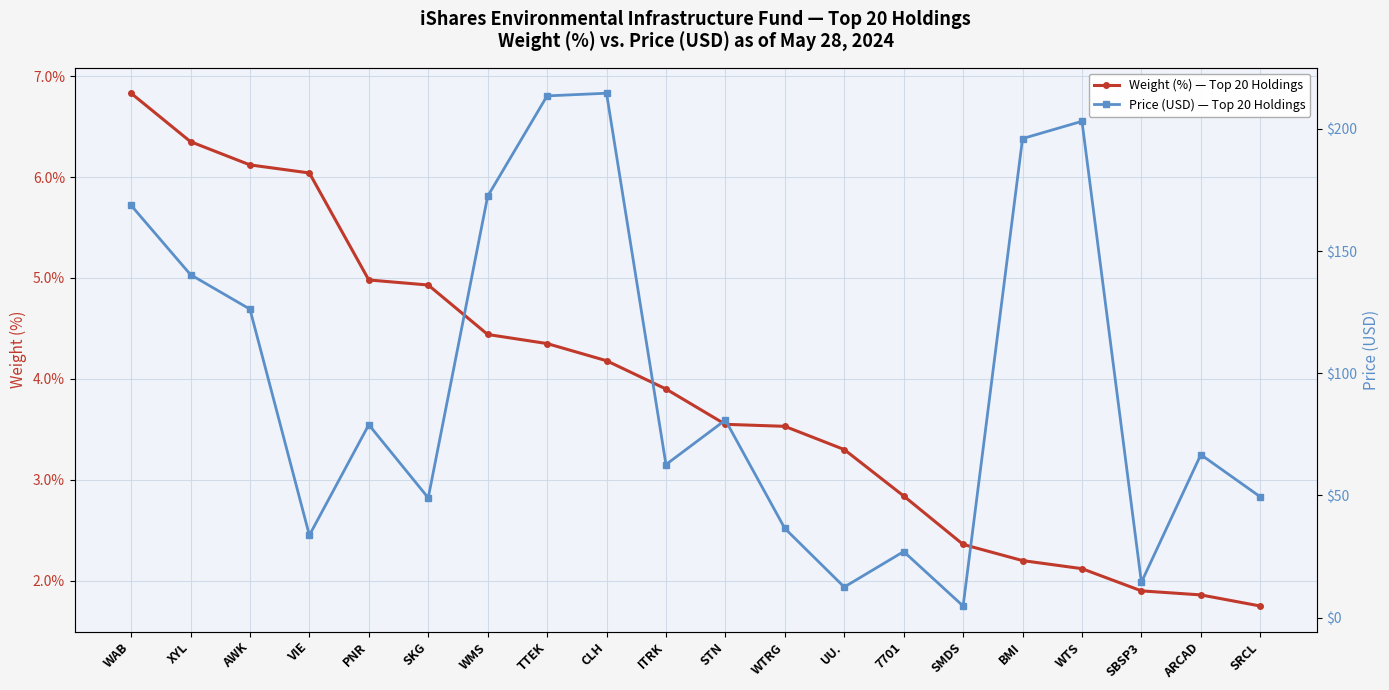

True or false: Price (USD) — Top 20 Holdings has more than 2 interior local peaks.

True